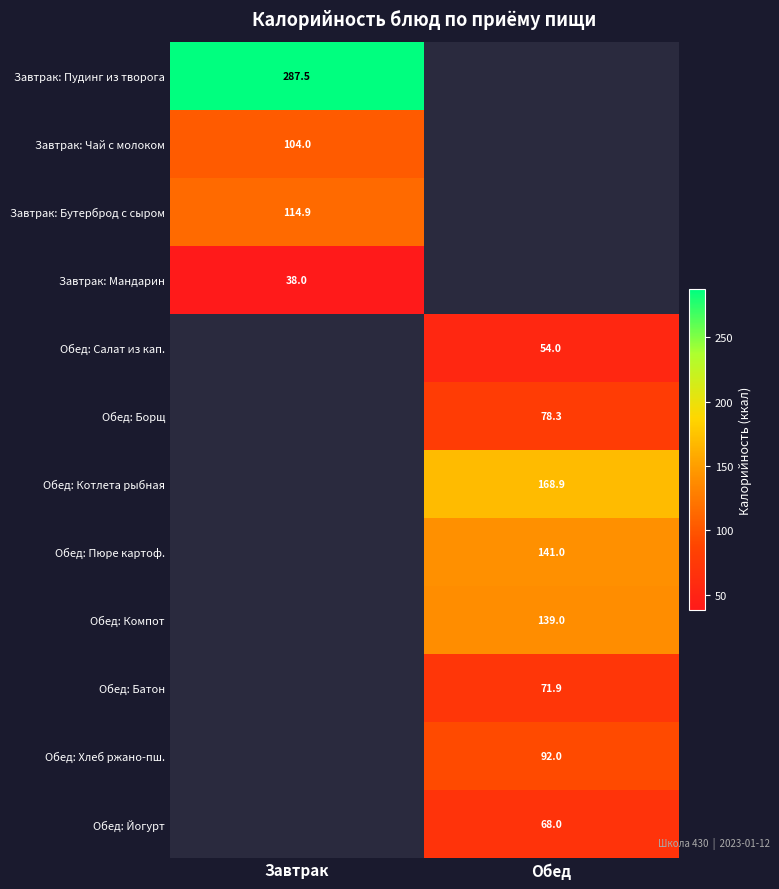

Which category has the lowest value across all series?

Завтрак